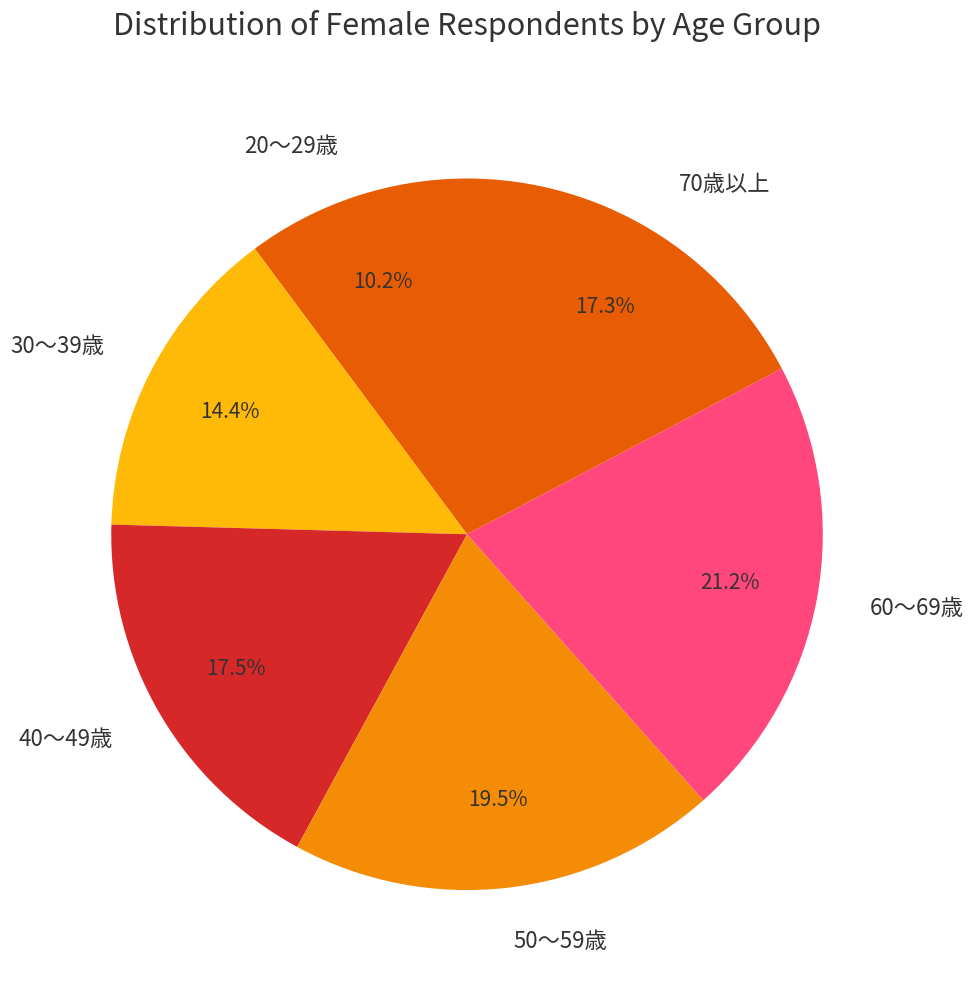

What is the smallest slice in the pie chart?

20～29歳